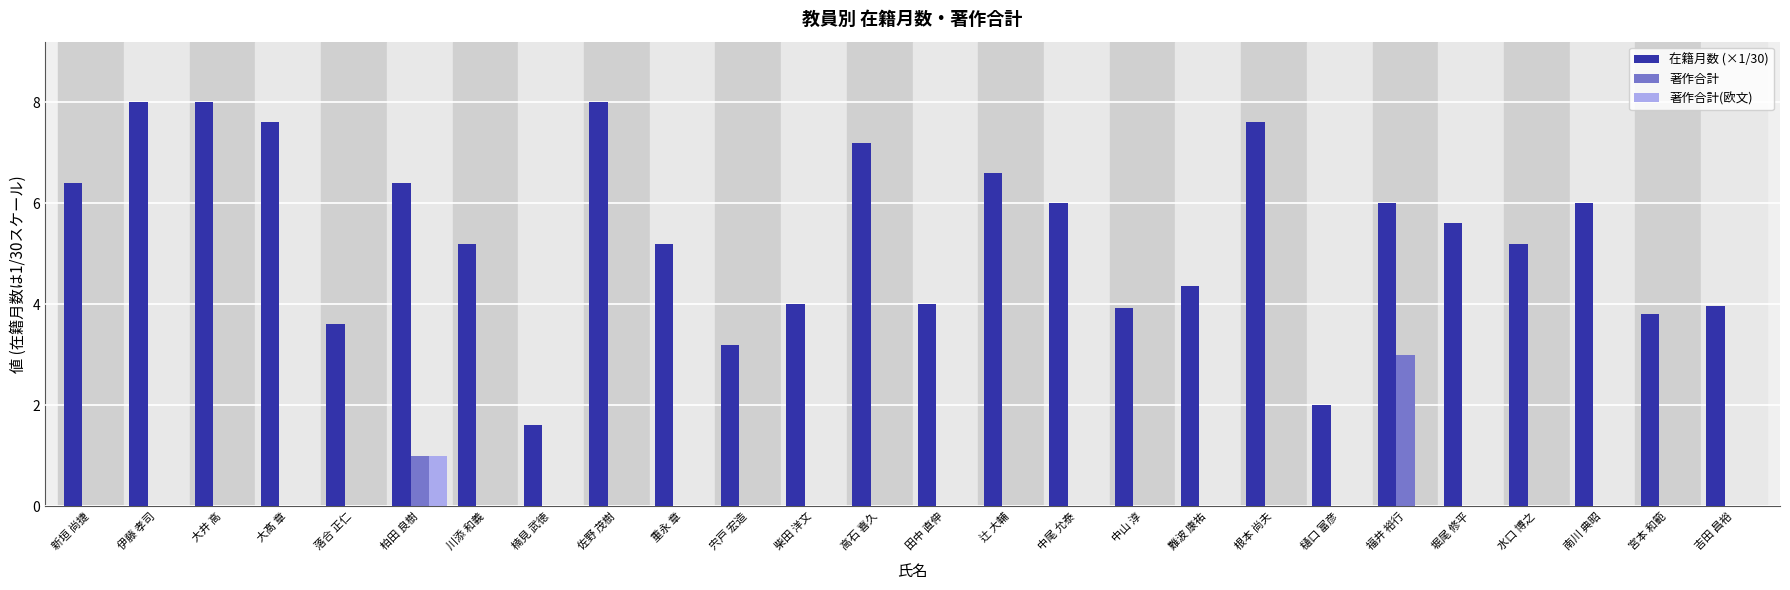

Between 高石 喜久 and 中尾 允泰, which series saw the biggest shift?

在籍月数 (×1/30)